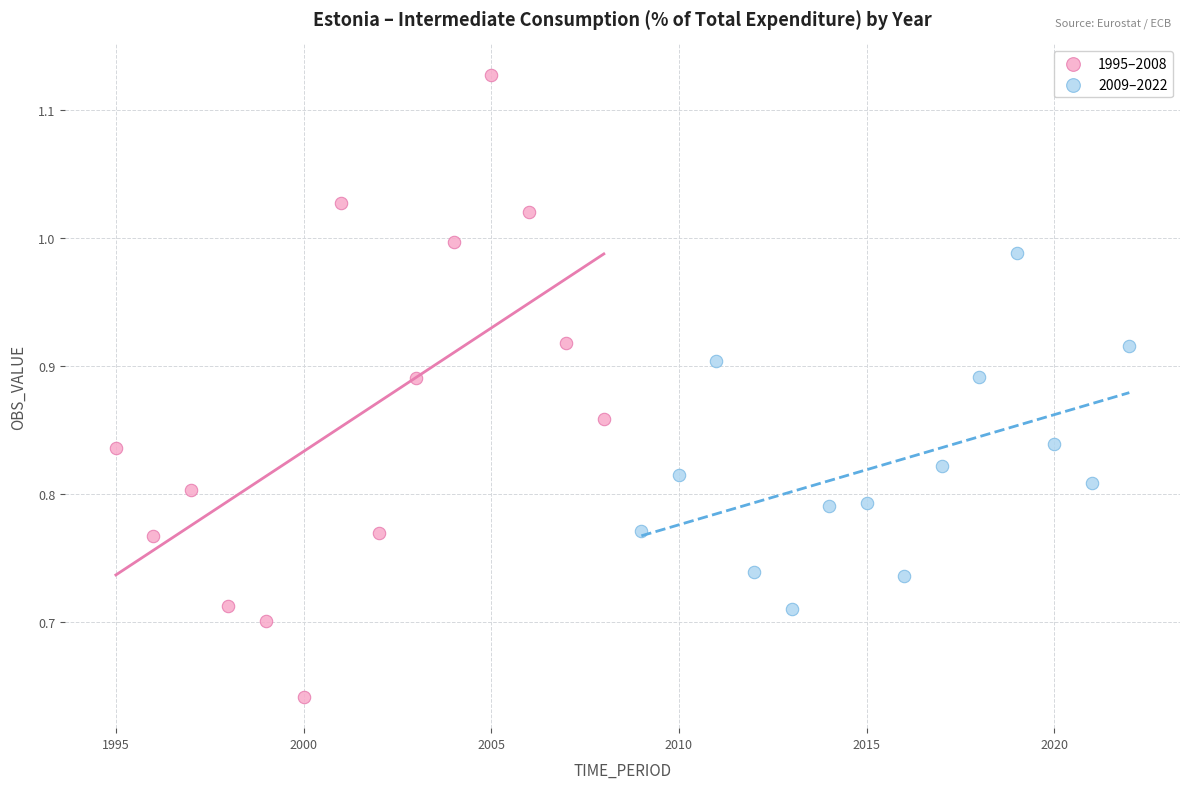

What are all the series names shown in the legend?

1995–2008, 2009–2022